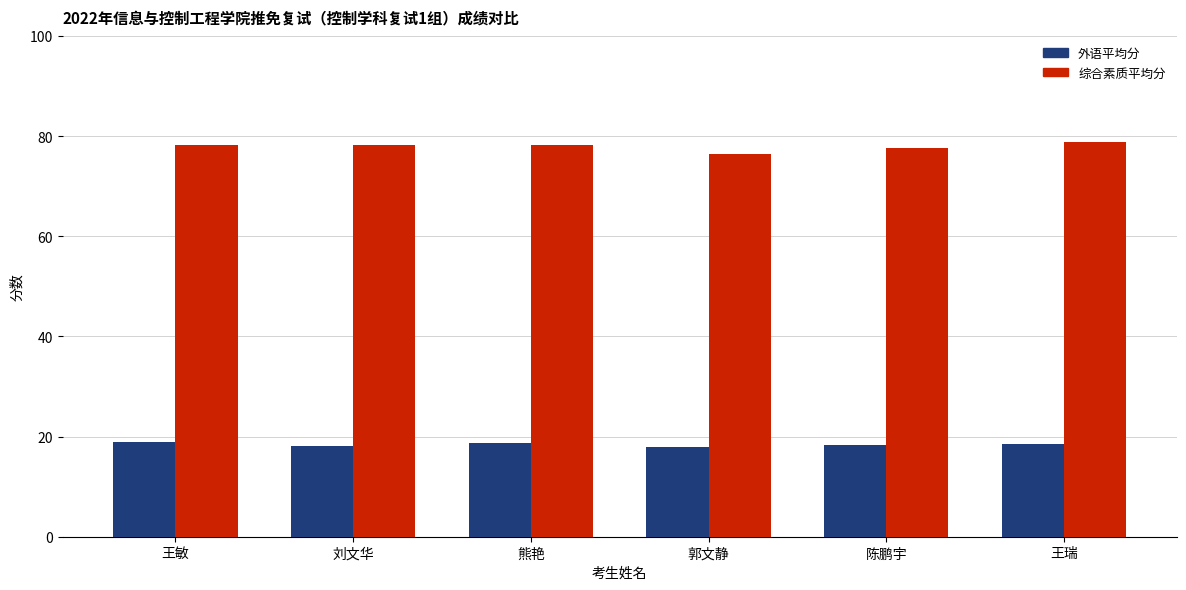

What is the difference between the highest and lowest values at 刘文华?

60.2